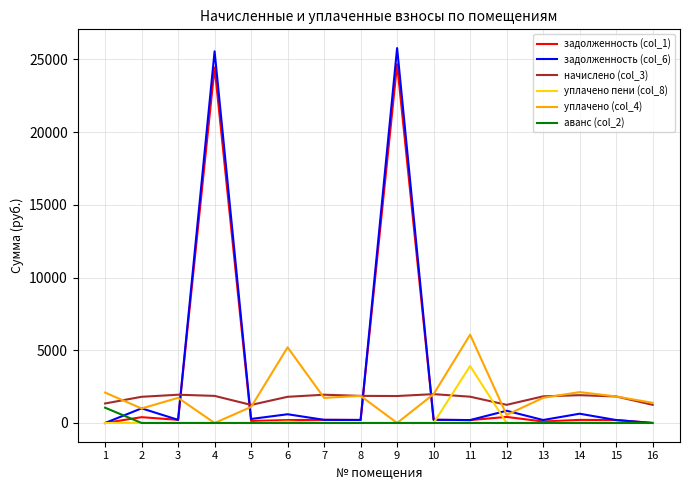

Is the value of уплачено пени (col_8) at 5 greater than the value of начислено (col_3) at 7?

No